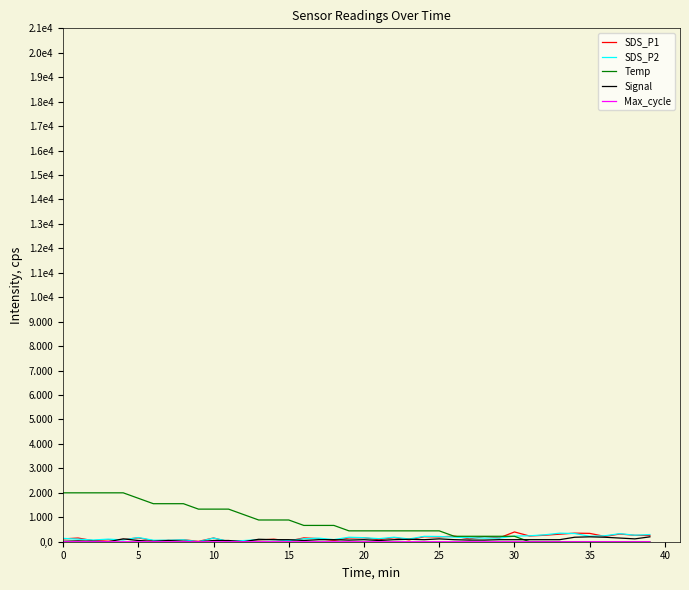

Is this an area chart (filled region under the line)?

No